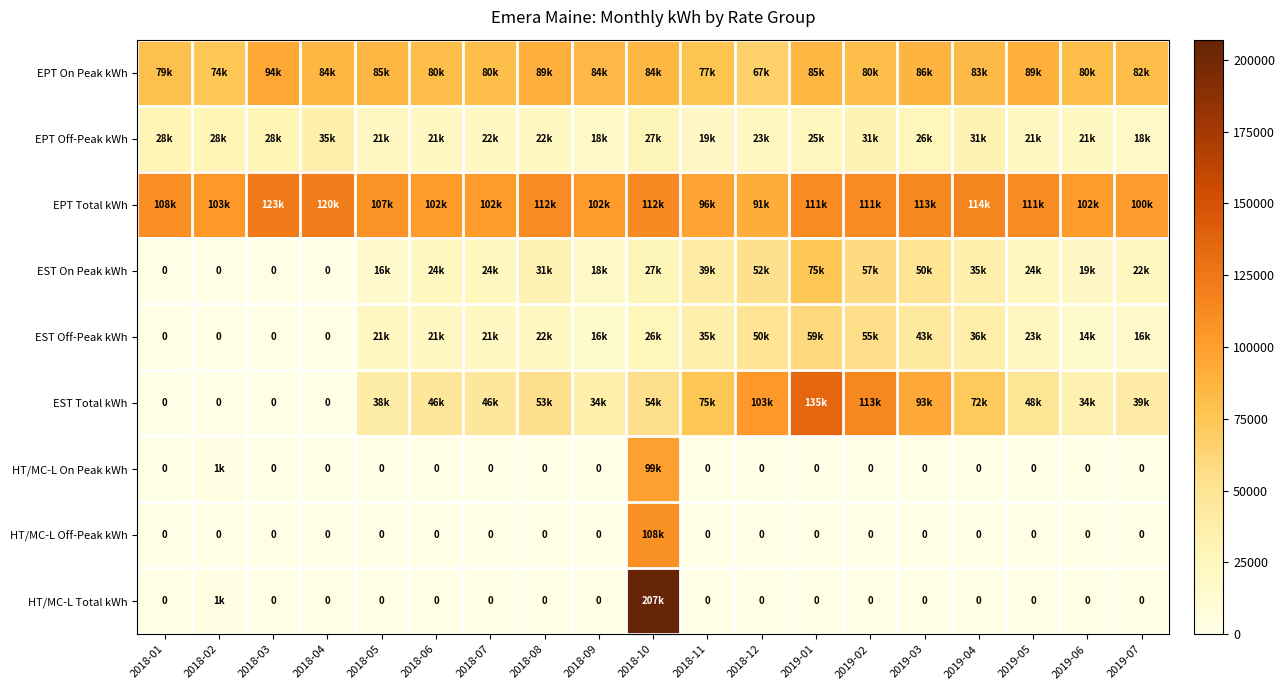

At which category is the sum across all series the highest?

2018-10